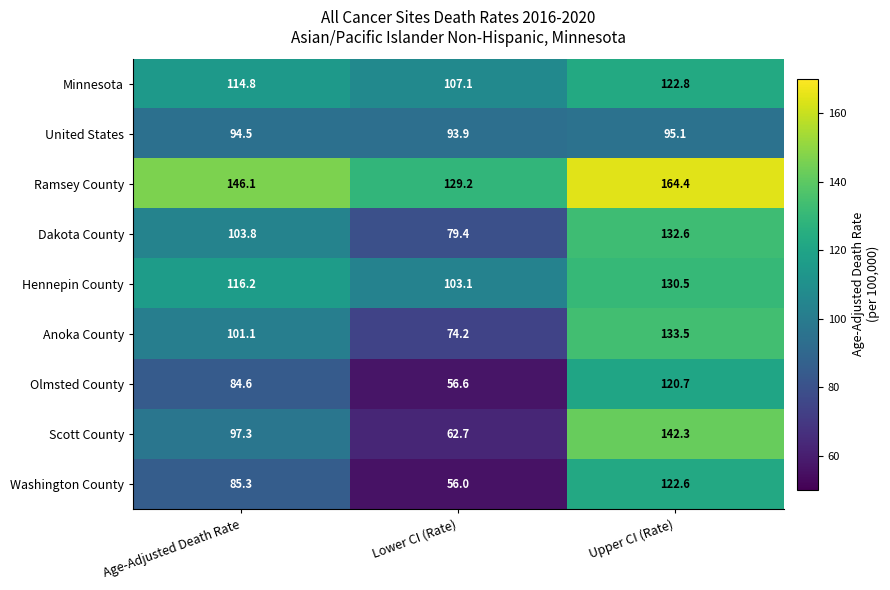

Which series has the largest total across all categories?

Ramsey County